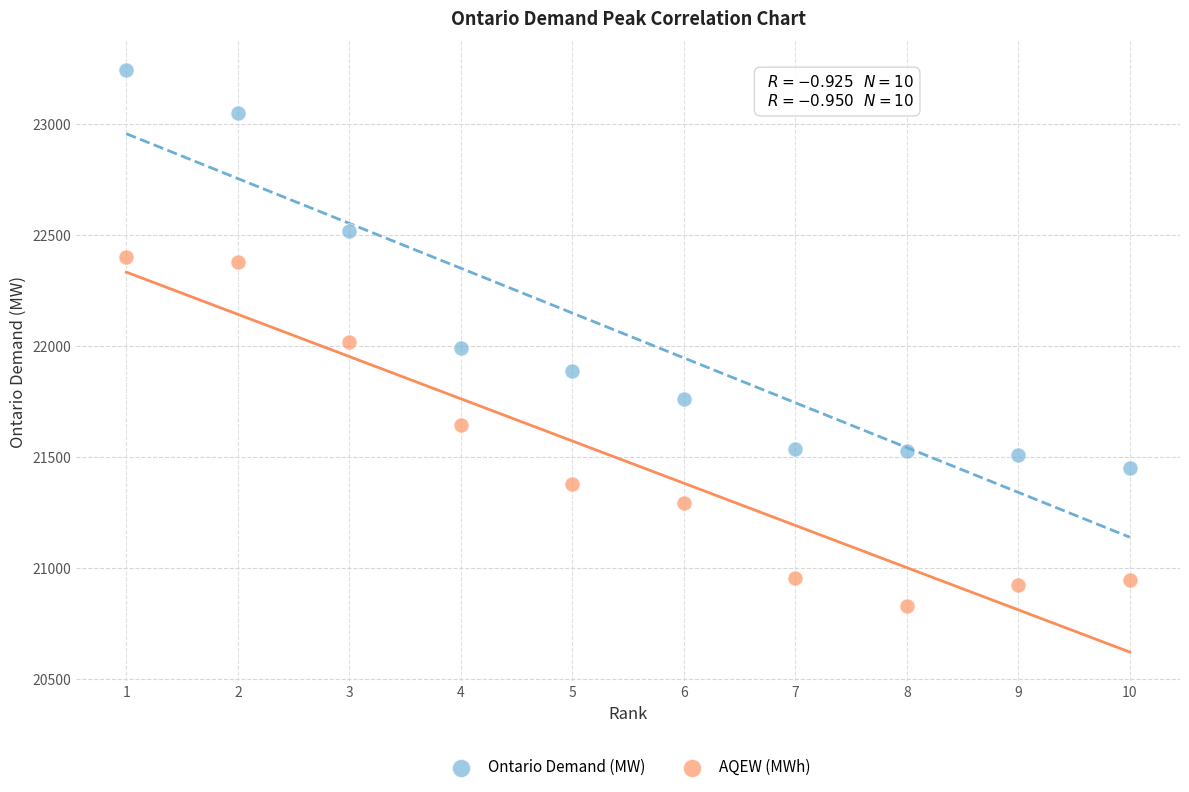

Which series contains the highest Y value?

Ontario Demand (MW)